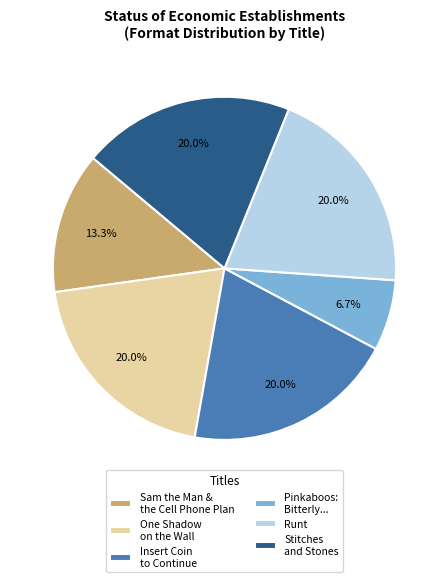

Is there a majority slice in this chart?

No